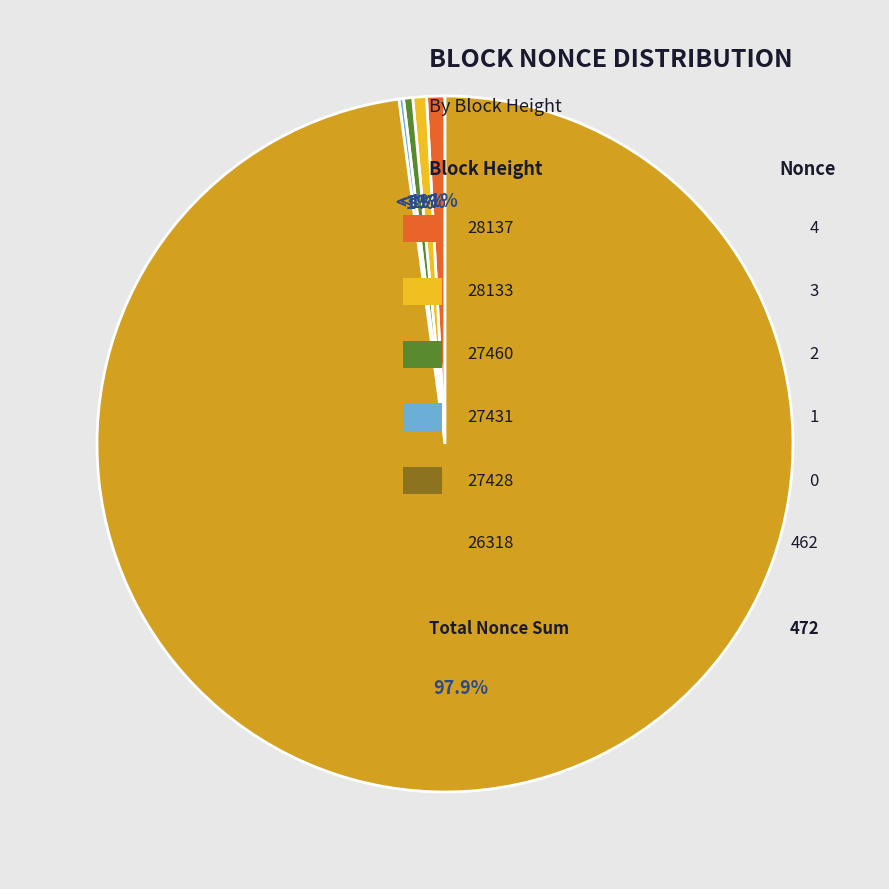

What is the ratio of the value at 28137 to the value at 27431?

4.0